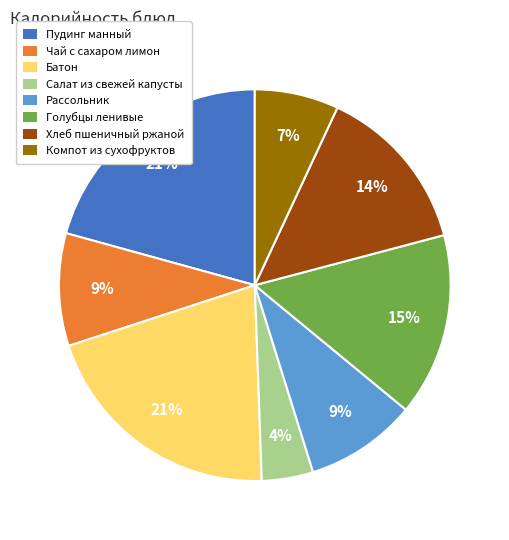

Which has a higher value, Хлеб пшеничный ржаной or Батон?

Батон